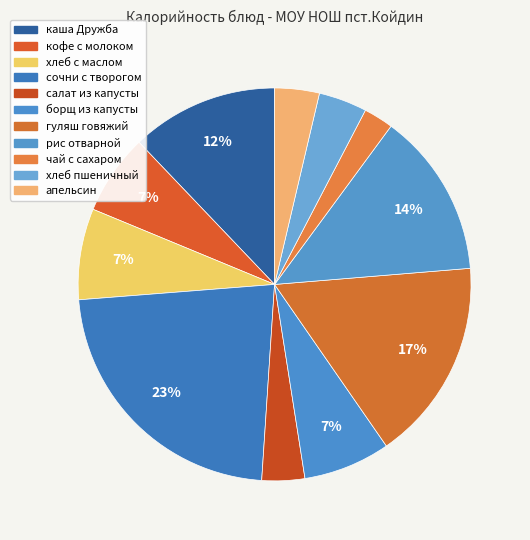

What percentage is the рис отварной slice, to the nearest percent?

14%